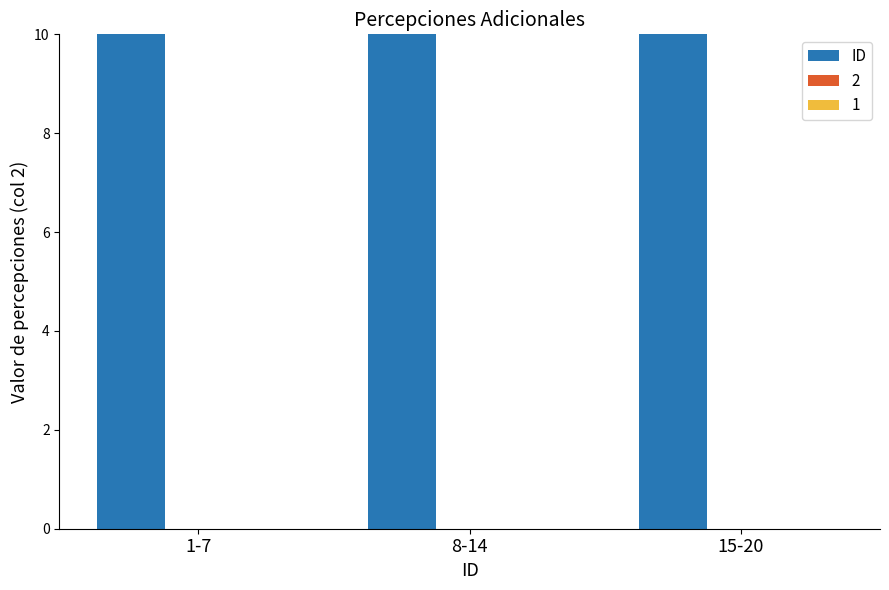

What is the value of the 2nd bar from the left?

77